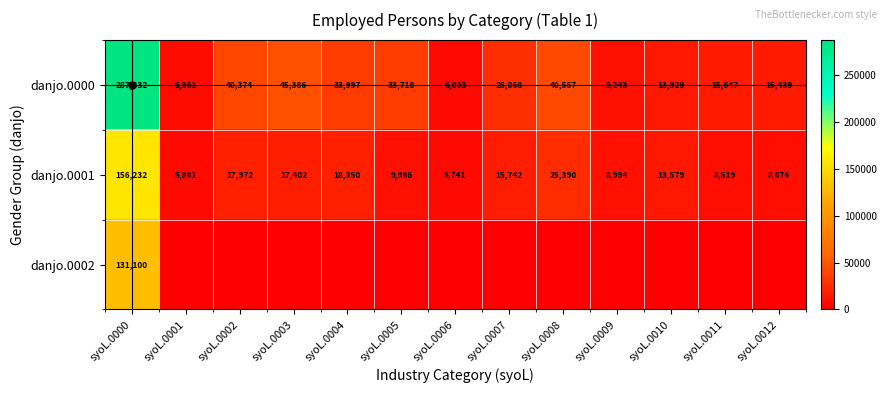

Which category has the highest value in the danjo.0001 series?

syoL.0000